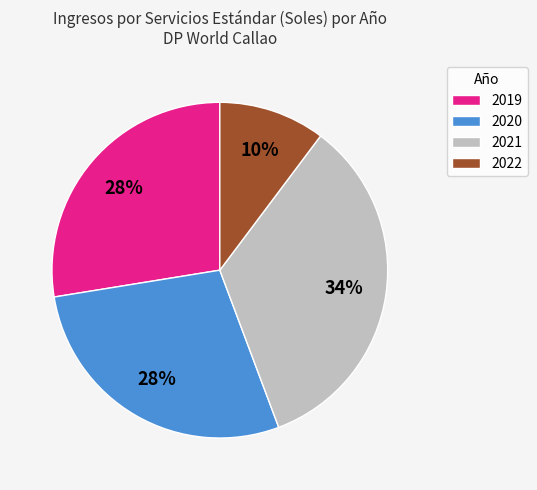

Does any single category account for the majority?

No